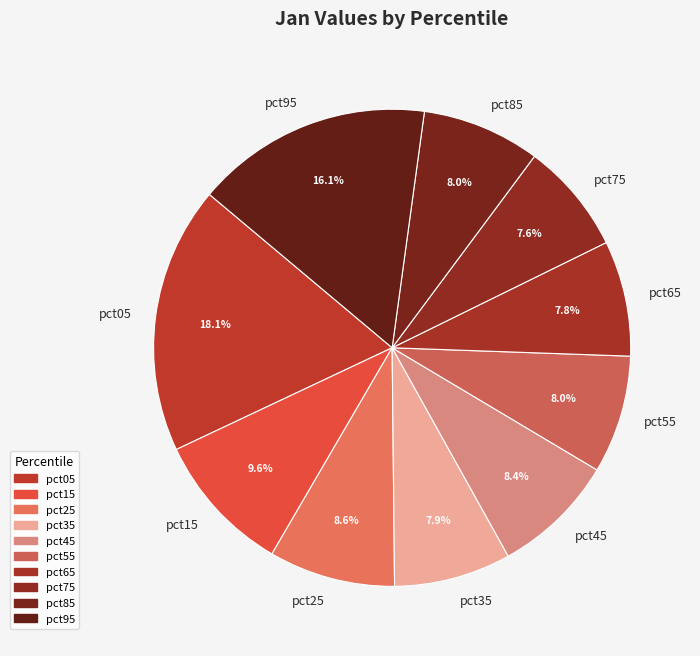

Do pct95 and pct55 together represent more than half of the pie?

No